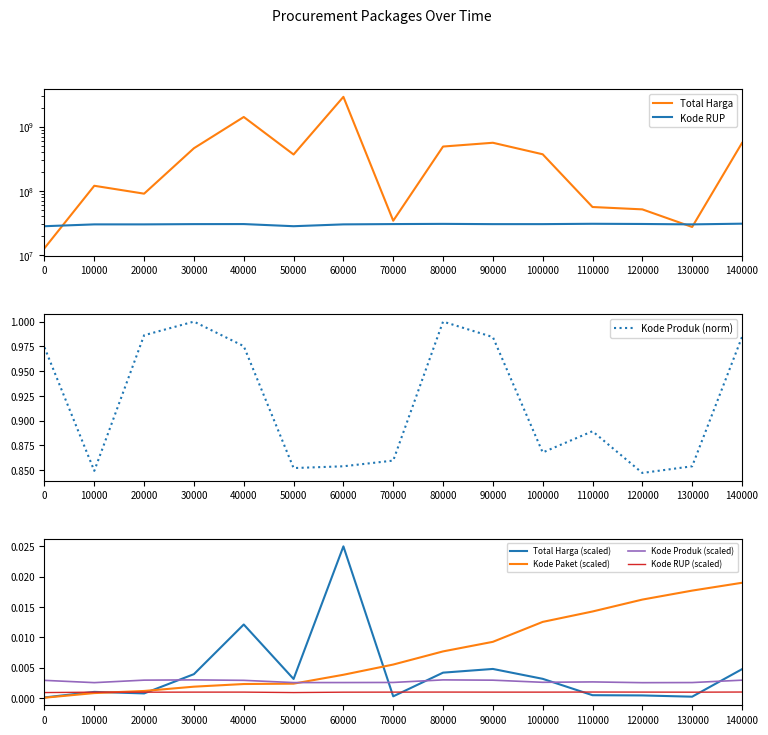

What is the difference between the maximum and second lowest values in the Kode Produk series?

0.2